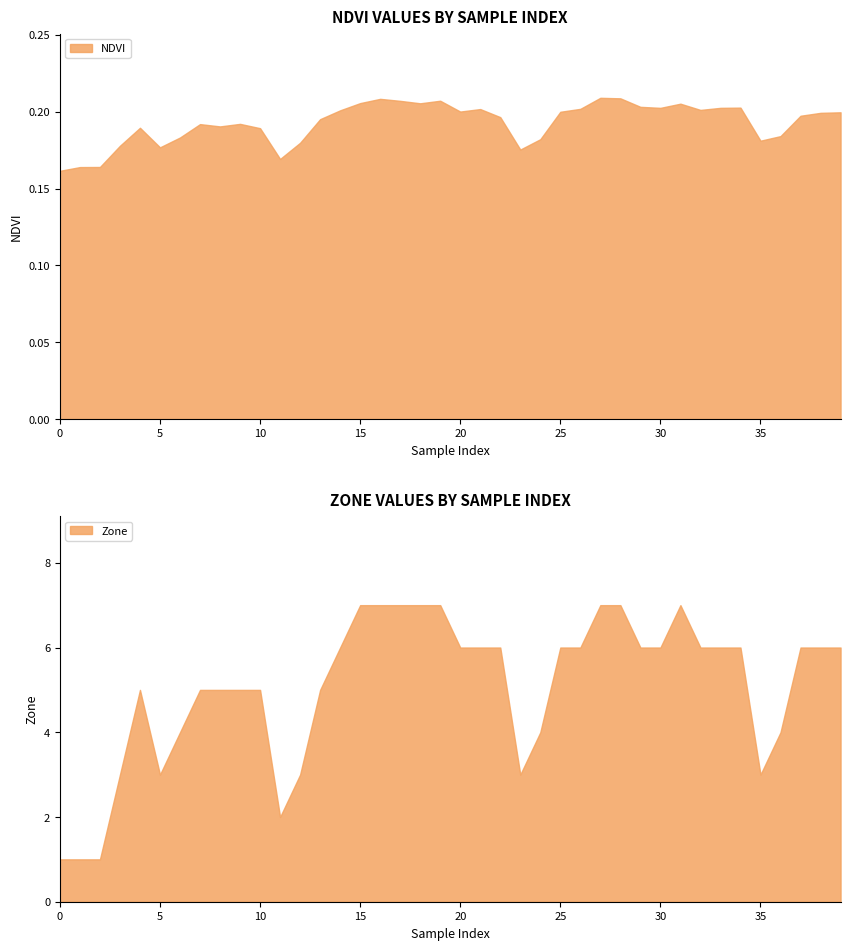

Where does the Zone series first go above 6?

15